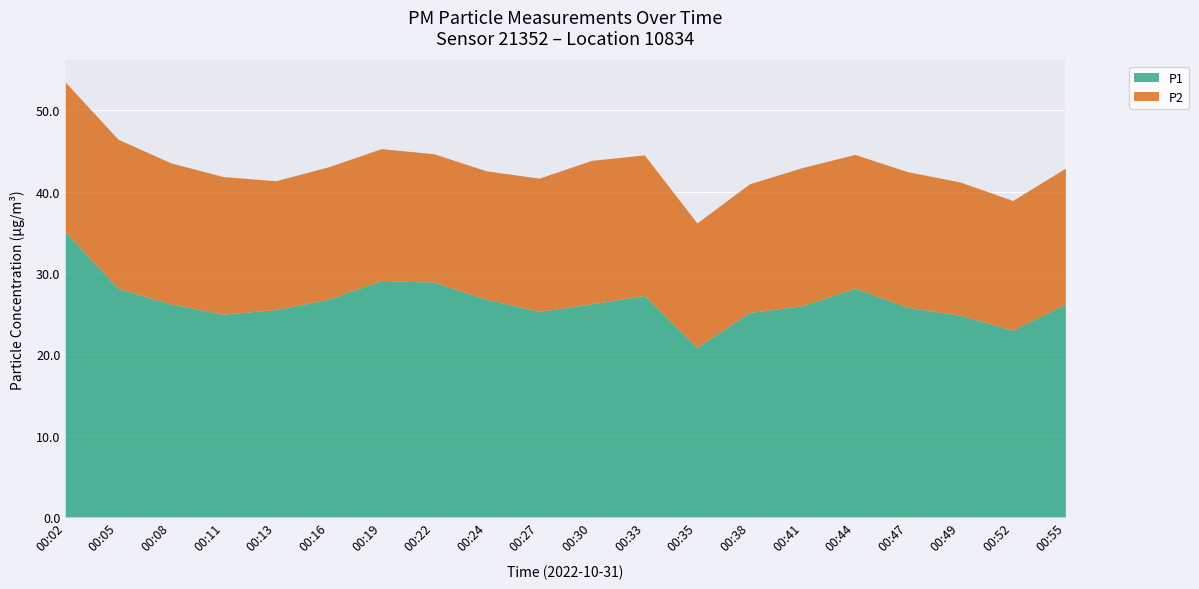

How many categories are shown in the chart?

20